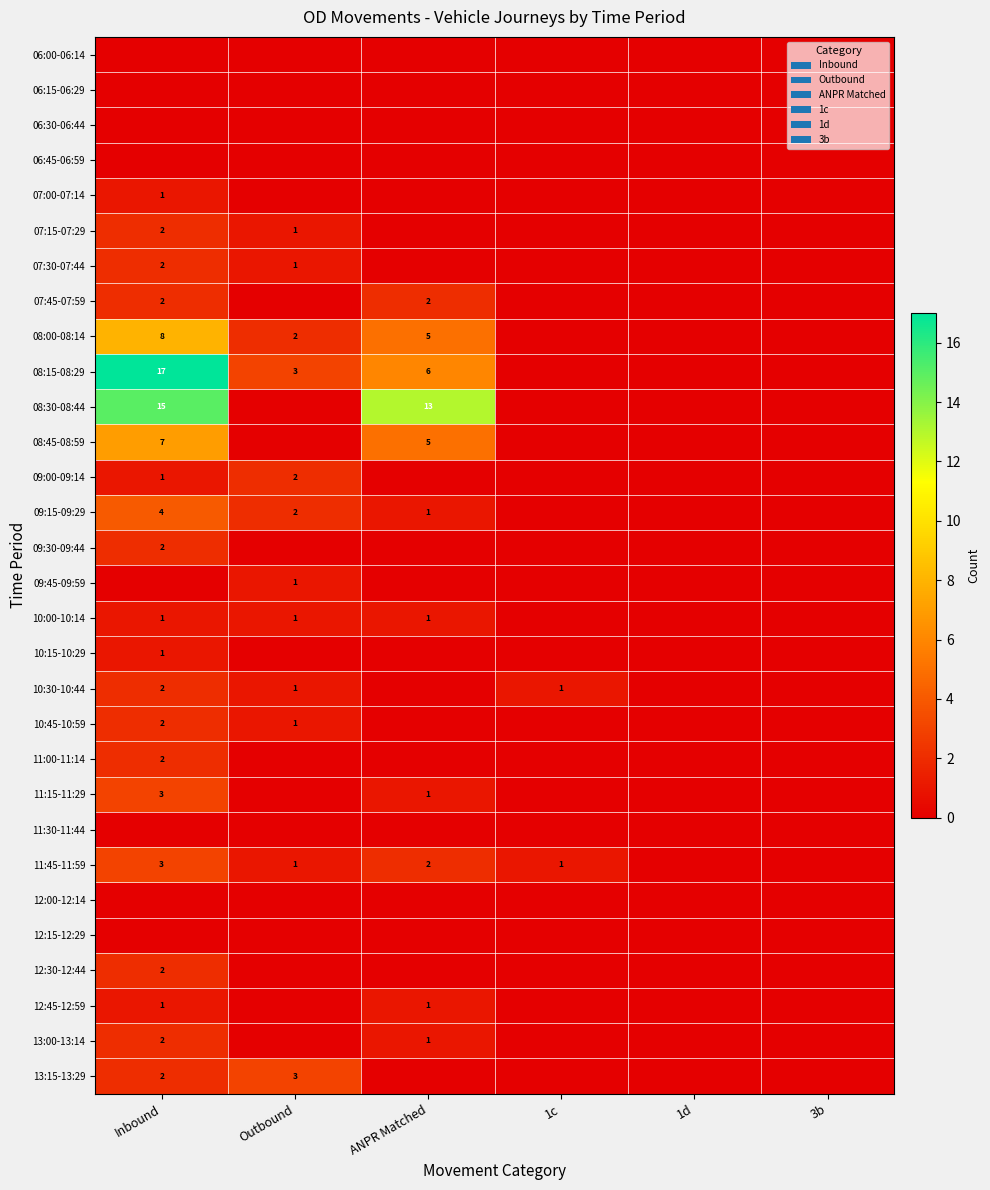

True or false: 11:45-11:59 has a value of 1 at ANPR Matched.

False